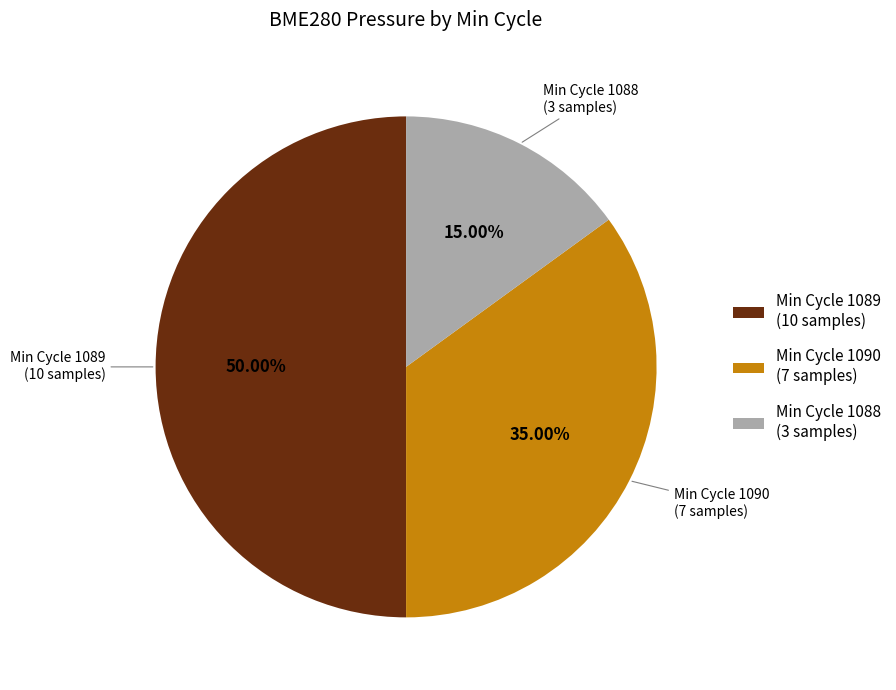

Is the sum of Min Cycle 1088 (3 samples) and Min Cycle 1089 (10 samples) greater than half?

Yes